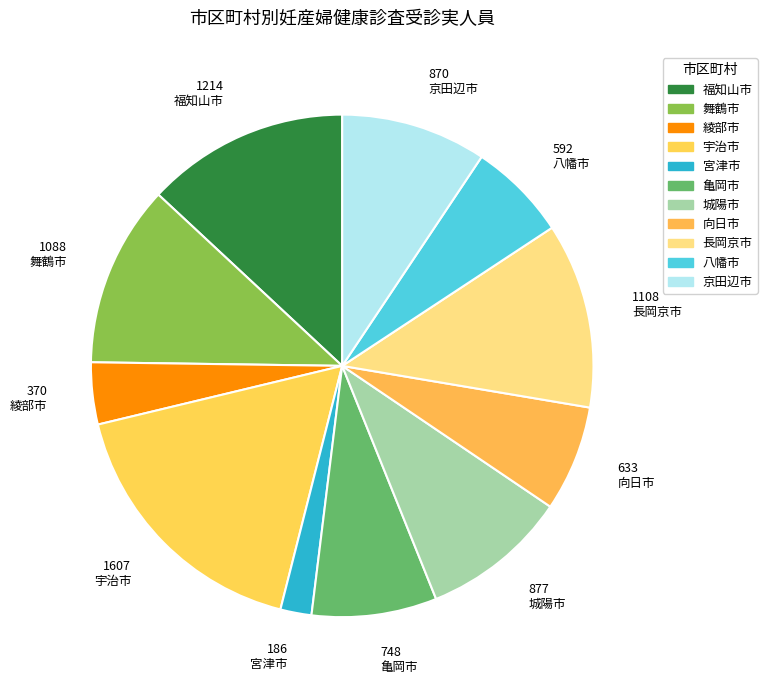

What is the ratio of the value at 宮津市 to the value at 城陽市?

0.2